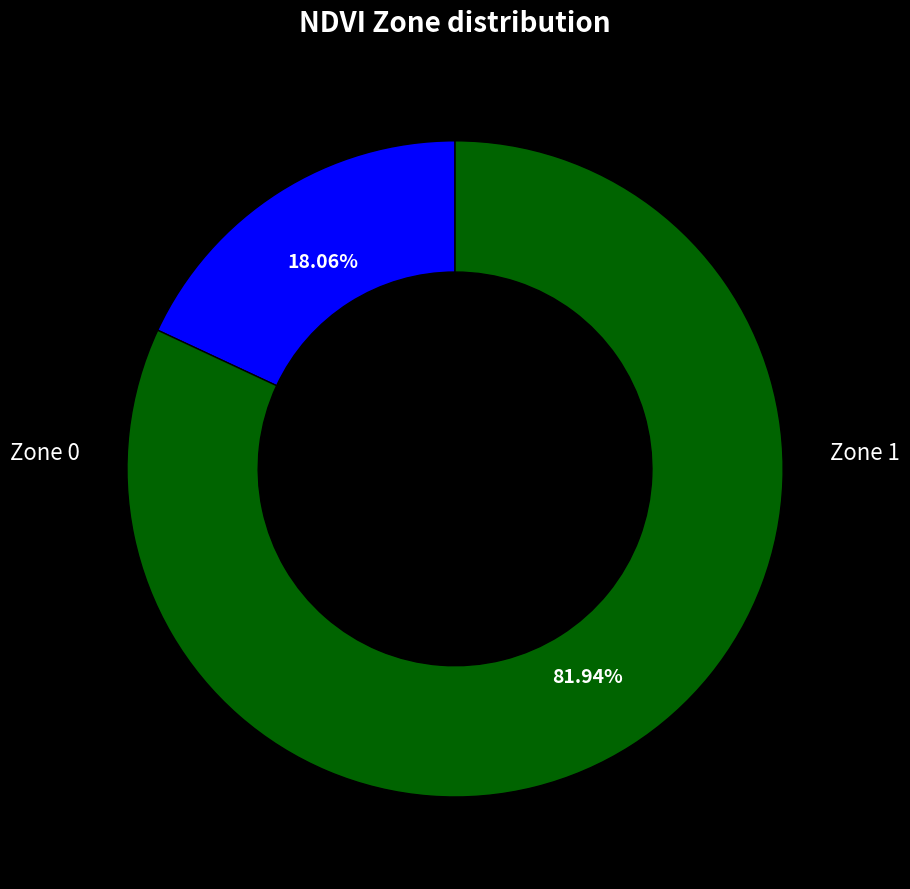

What is the majority slice?

Zone 1